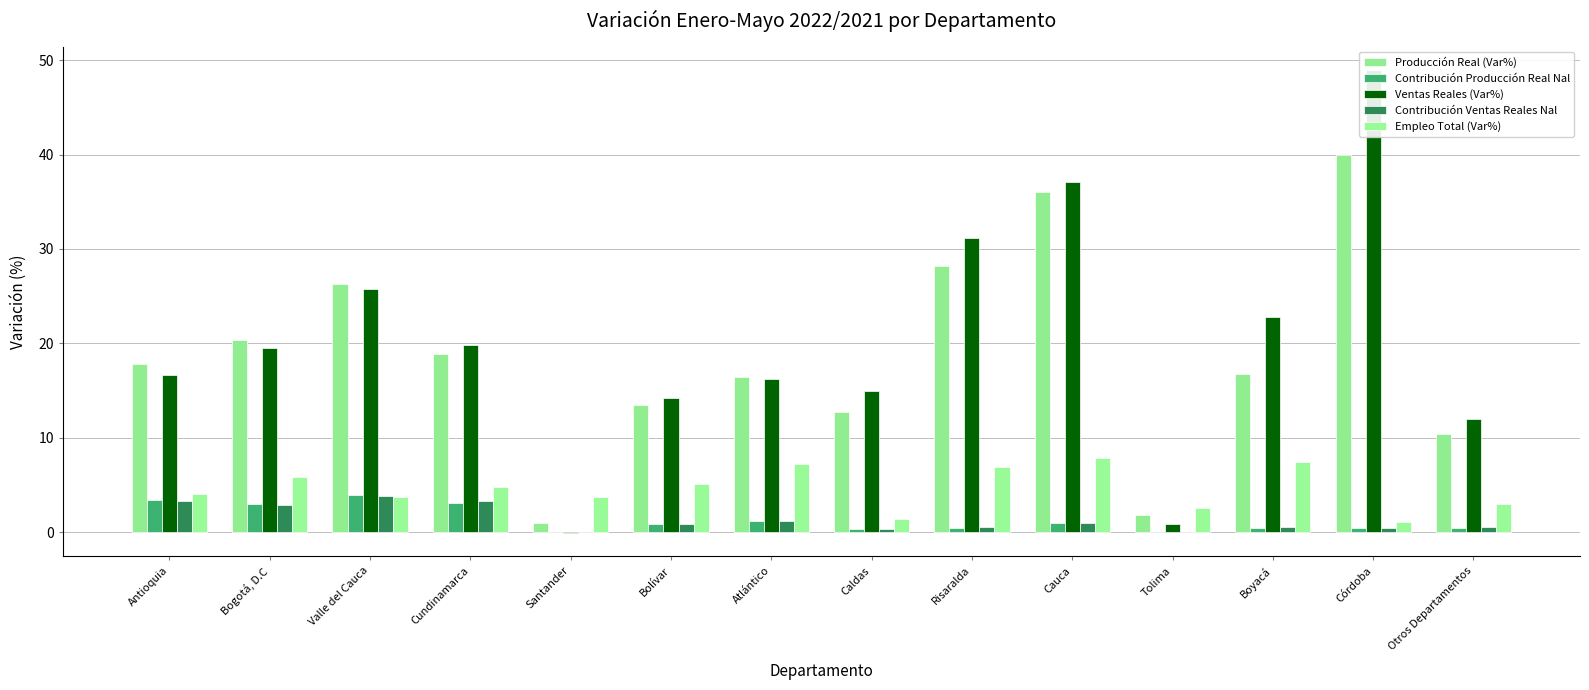

How many groups of bars are there?

14